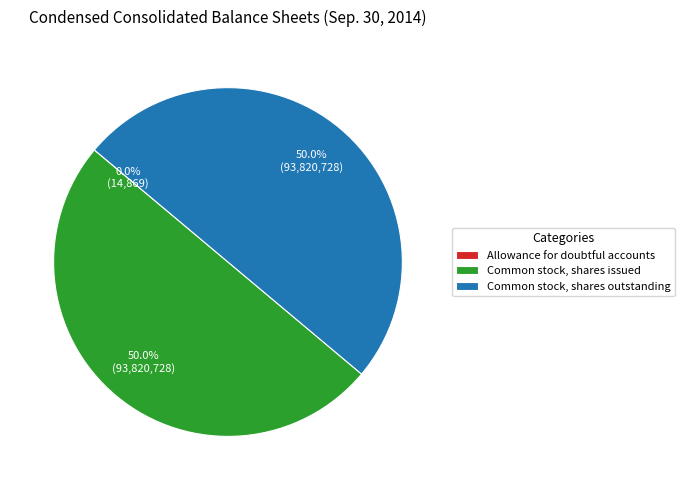

True or false: Common stock, shares outstanding accounts for 50% of the total.

True